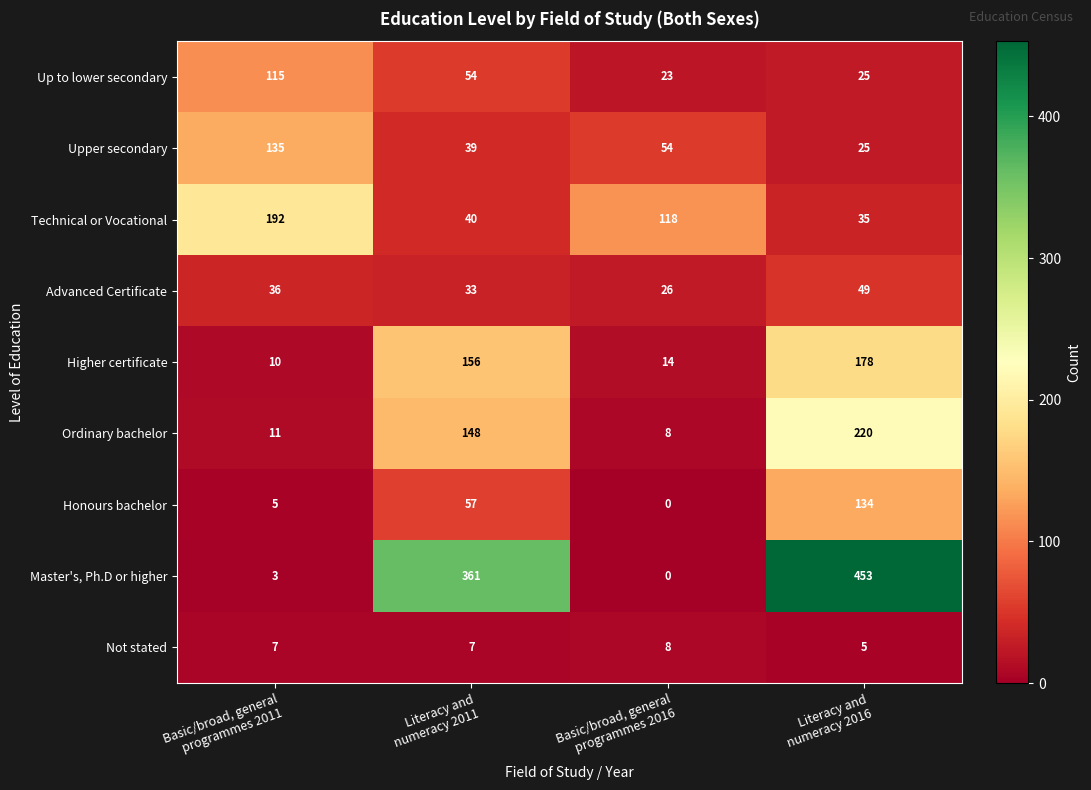

Count the Advanced Certificate values in the range 33 to 49.

3